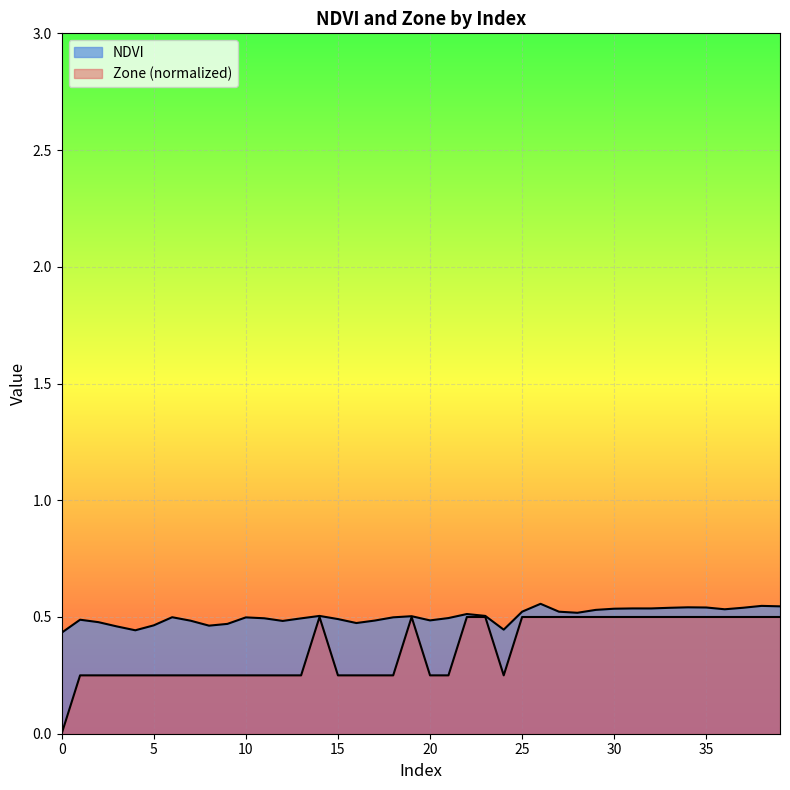

Reading left to right, transcribe all the data shown in this chart.

NDVI: 0.4	0.5	0.5	0.5	0.4	0.5	0.5	0.5	0.5	0.5	0.5	0.5	0.5	0.5	0.5	0.5	0.5	0.5	0.5	0.5	0.5	0.5	0.5	0.5	0.4	0.5	0.6	0.5	0.5	0.5	0.5	0.5	0.5	0.5	0.5	0.5	0.5	0.5	0.5	0.5
Zone: 0.0	0.2	0.2	0.2	0.2	0.2	0.2	0.2	0.2	0.2	0.2	0.2	0.2	0.2	0.5	0.2	0.2	0.2	0.2	0.5	0.2	0.2	0.5	0.5	0.2	0.5	0.5	0.5	0.5	0.5	0.5	0.5	0.5	0.5	0.5	0.5	0.5	0.5	0.5	0.5